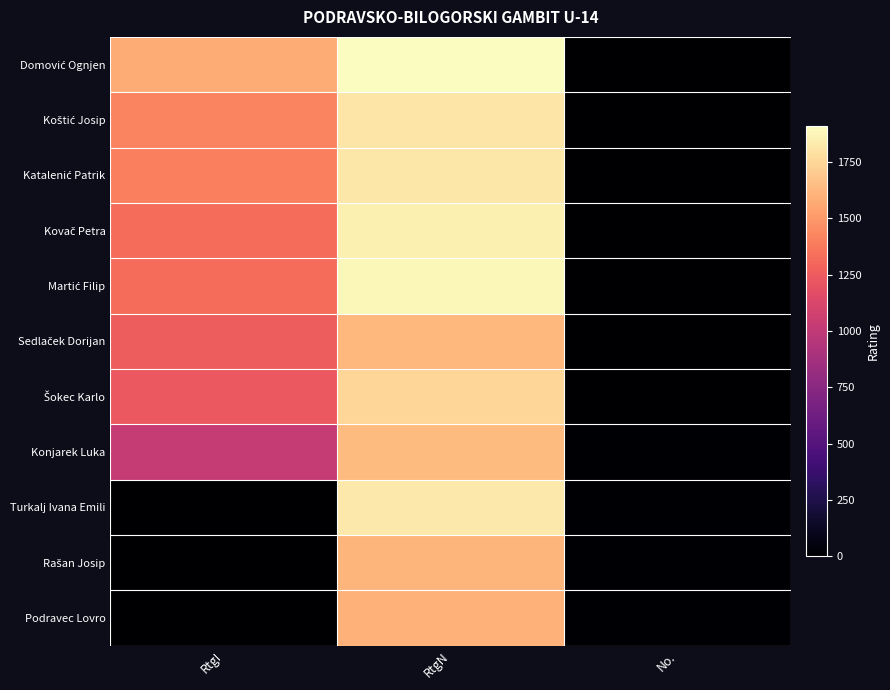

At how many categories does at least one series exceed 9?

3